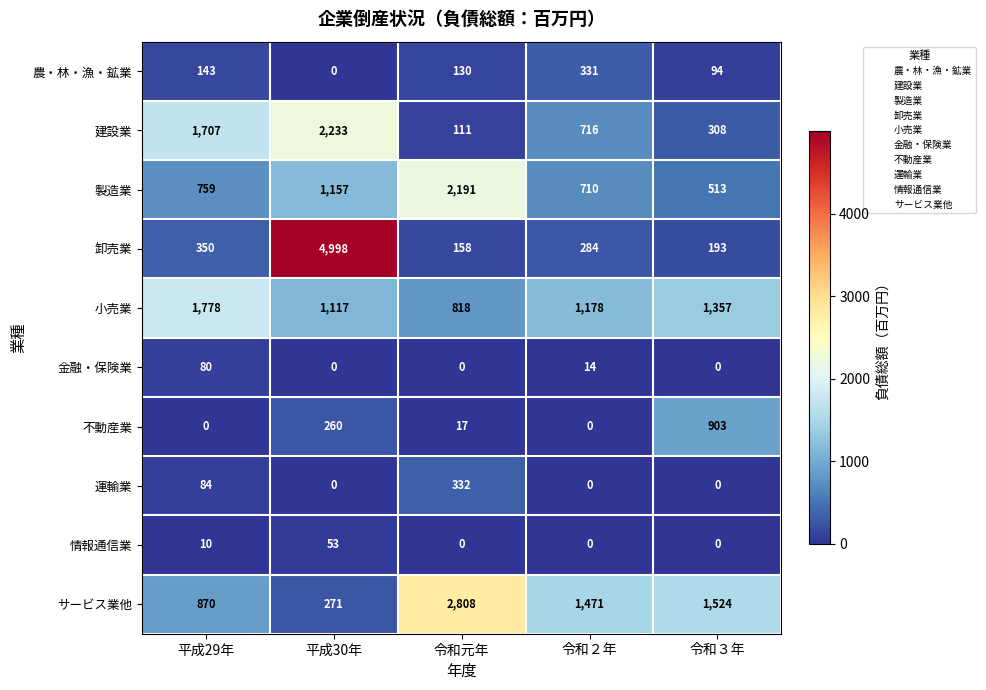

At how many categories does at least one series exceed 410?

5